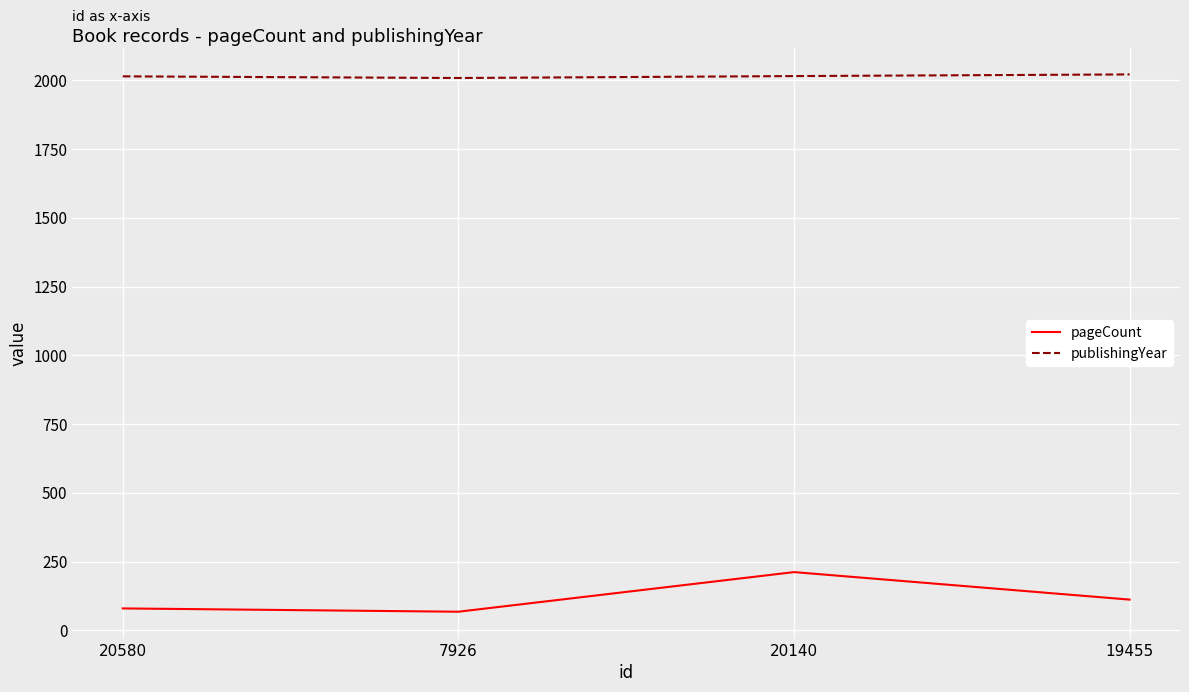

What is the maximum value for pageCount?

212